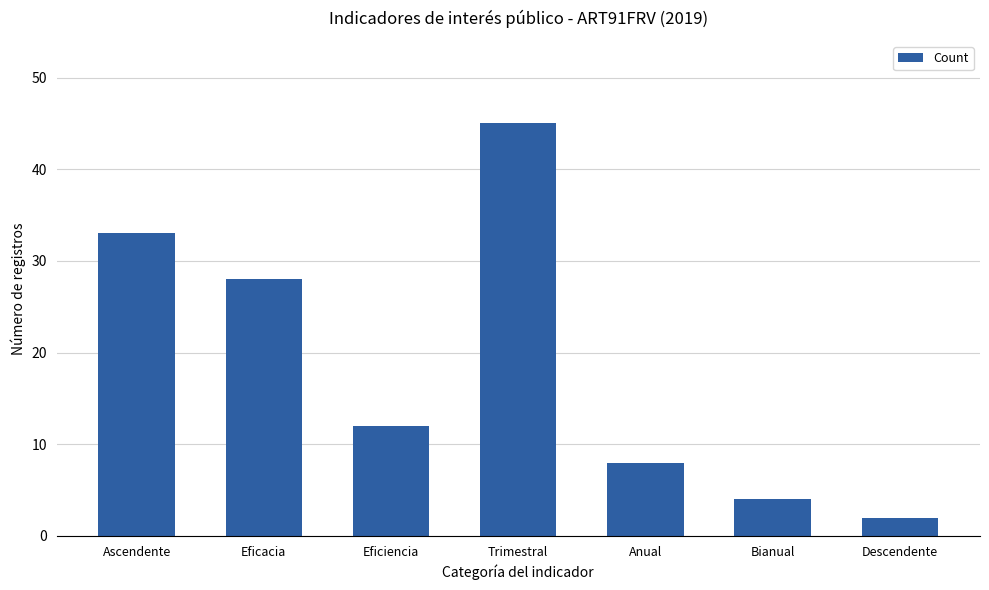

Which has a higher value, Anual or Eficiencia?

Eficiencia